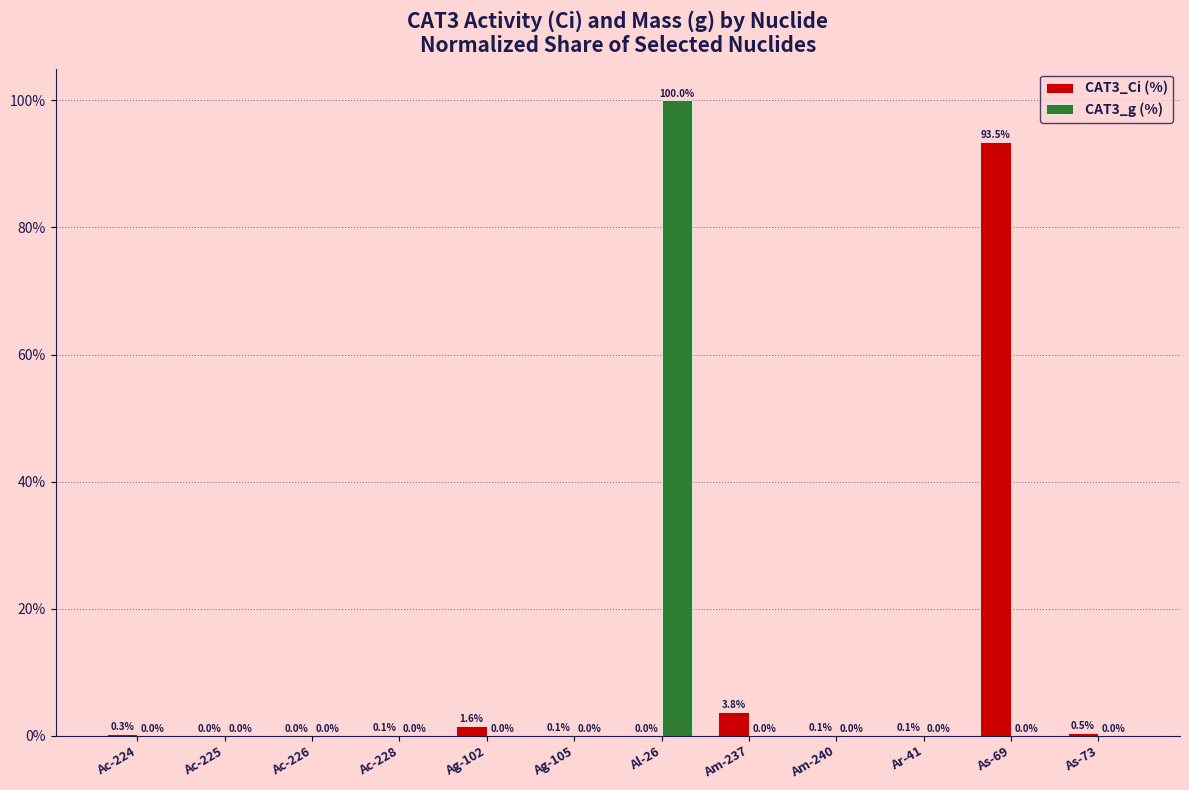

Which label corresponds to the largest value in the chart?

Al-26